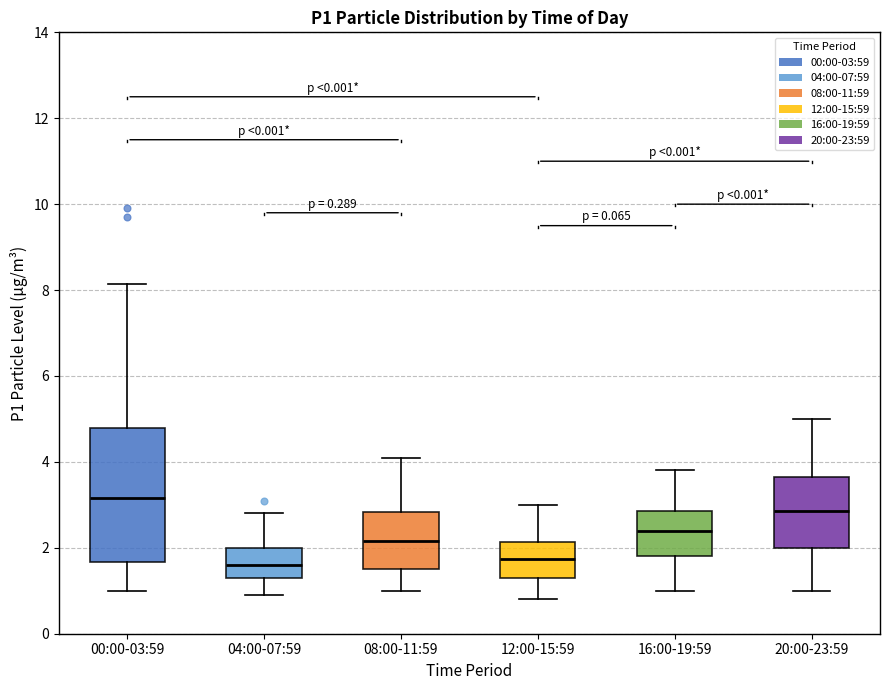

Which box is the tallest, from its lower edge to its upper edge?

00:00-03:59